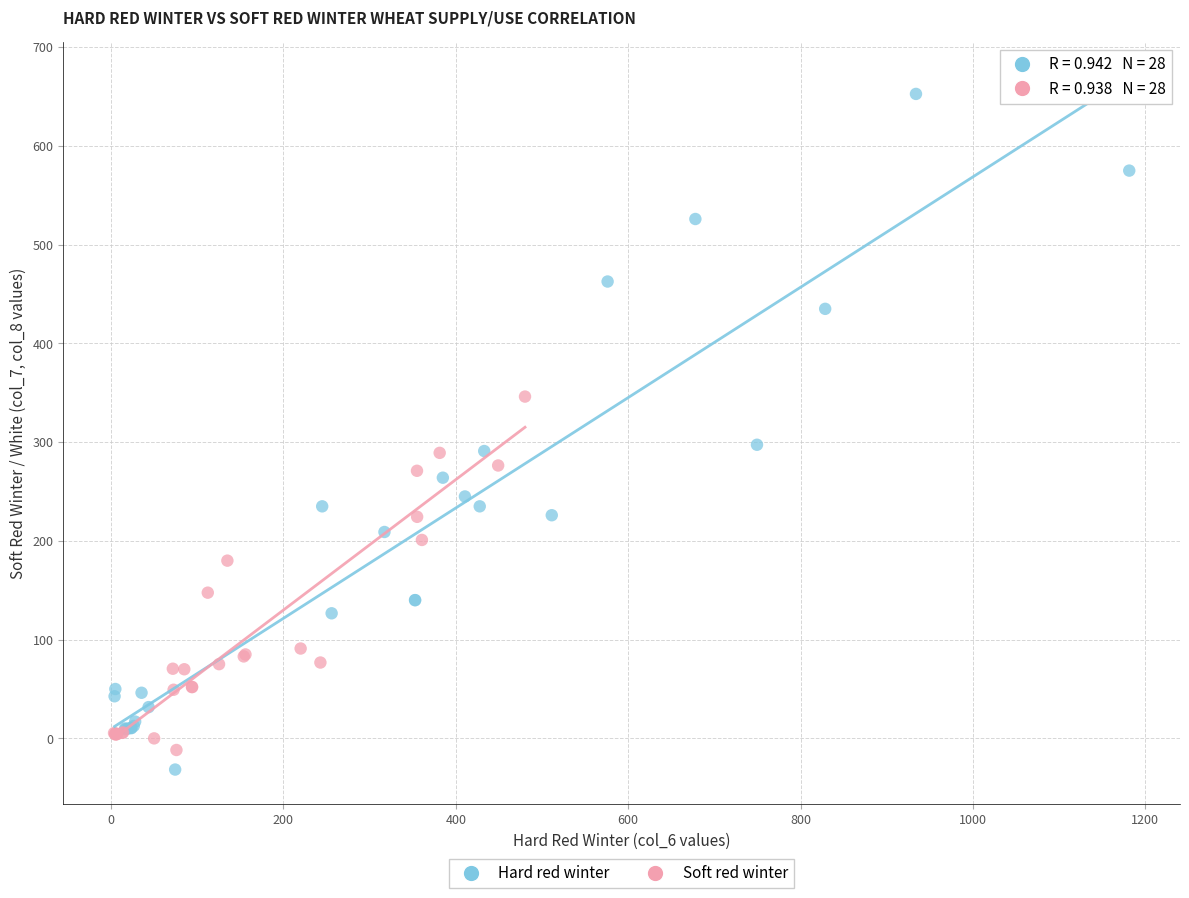

What are all the series names shown in the legend?

Hard red winter, Soft red winter